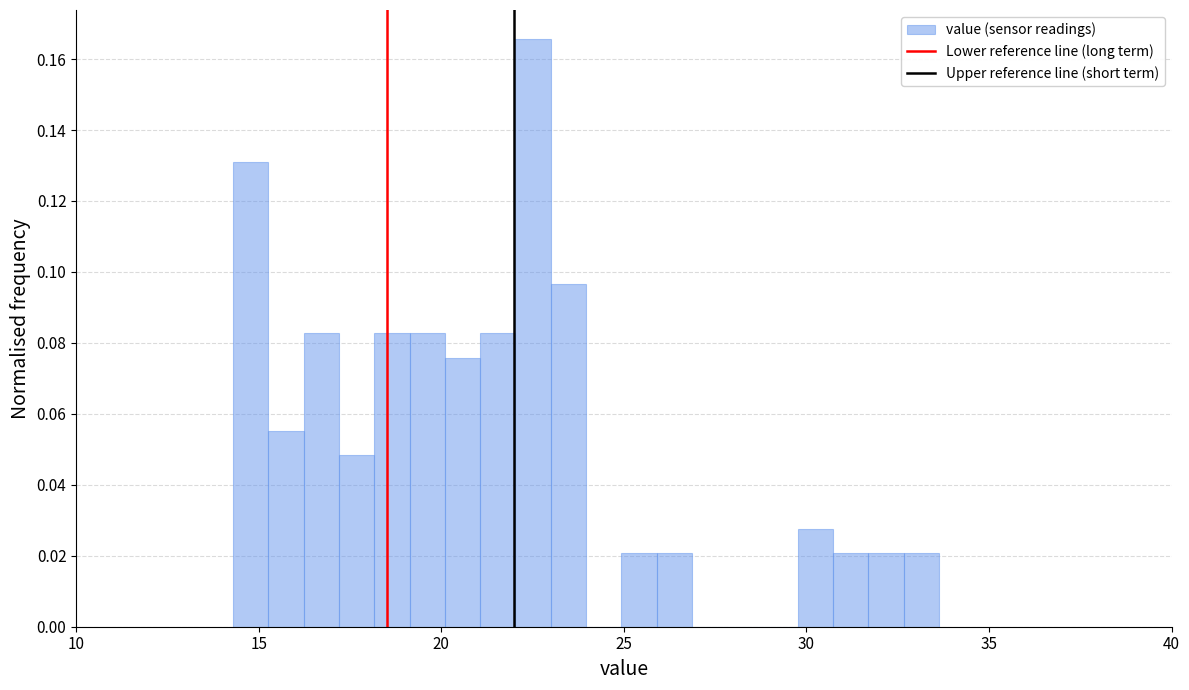

Read against the x-axis, roughly where is the centre of the tallest bar?

22.5